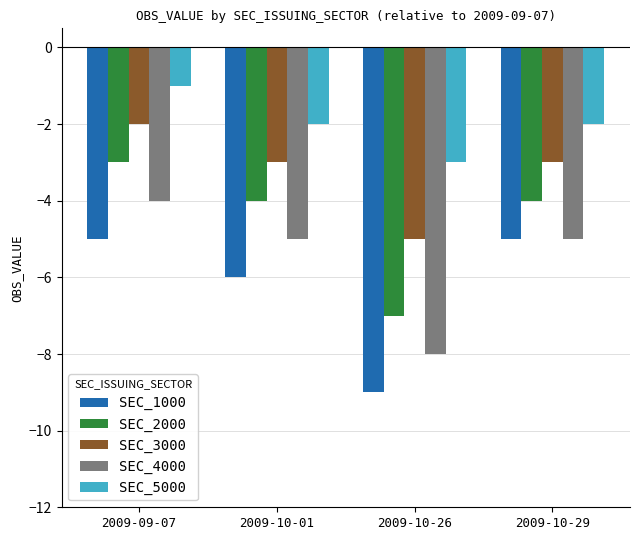

List the series in order of their peak value, lowest first.

SEC_1000, SEC_4000, SEC_2000, SEC_3000, SEC_5000